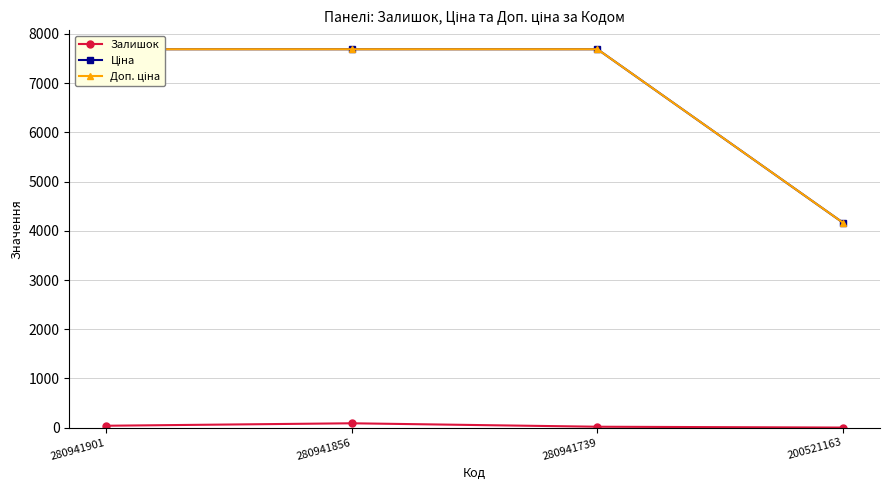

True or false: Ціна has more than 2 points higher than both neighbors.

False